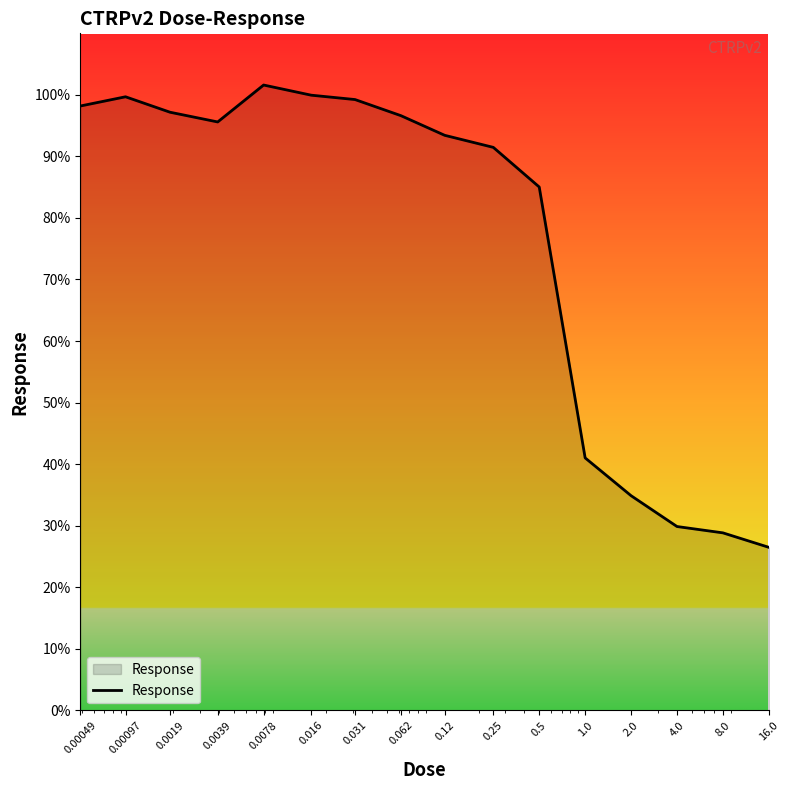

What is the difference between the maximum and minimum values?

75.1